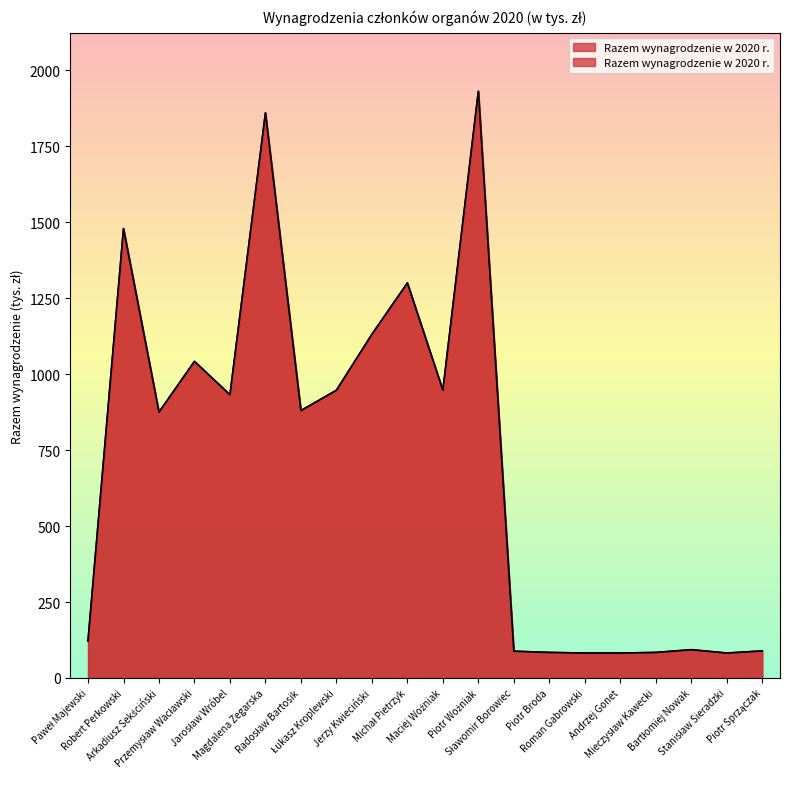

At which category does the chart reach its peak across all series?

Piotr Woźniak